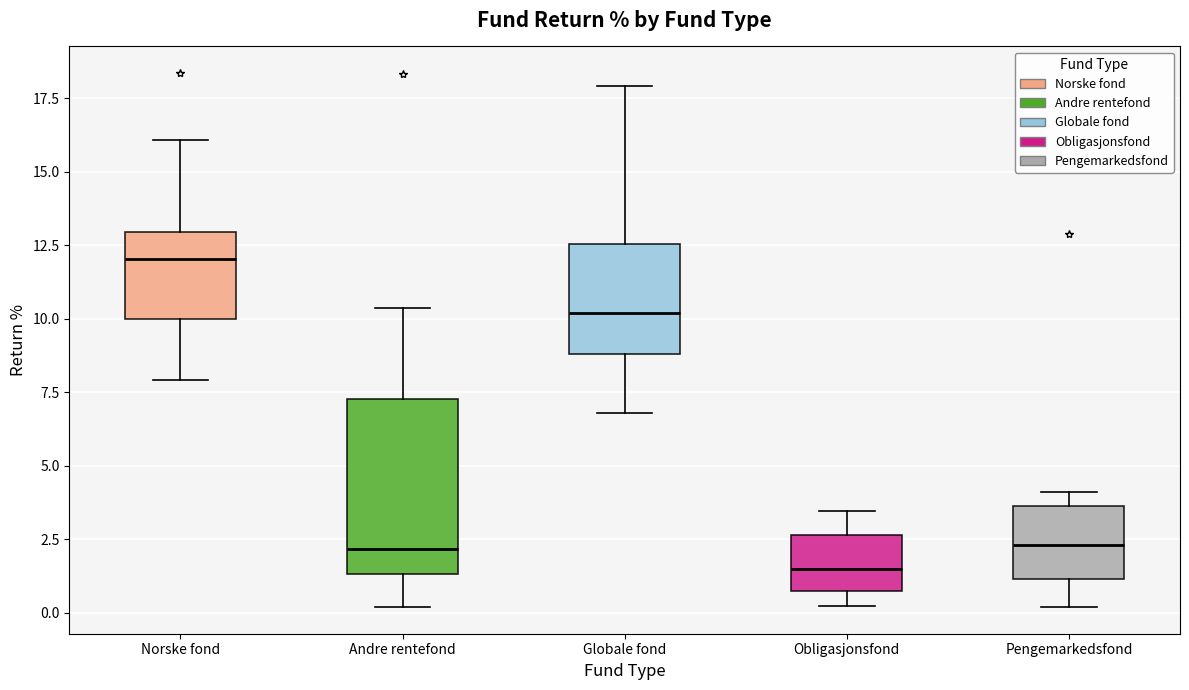

Reading left to right, transcribe this box plot: for each box, give where its median line is, the range the box spans, and where its two whiskers end, as read against the y-axis. The values are not printed on the chart, so give them approximately, as read against the axis.

Norske fond: median 12.0, box 10.0 to 13.0, whiskers 8.0 to 16.0
Andre rentefond: median 2.0, box 1.5 to 7.5, whiskers 0.0 to 10.5
Globale fond: median 10.0, box 9.0 to 12.5, whiskers 7.0 to 18.0
Obligasjonsfond: median 1.5, box 1.0 to 2.5, whiskers 0.0 to 3.5
Pengemarkedsfond: median 2.5, box 1.0 to 3.5, whiskers 0.0 to 4.0